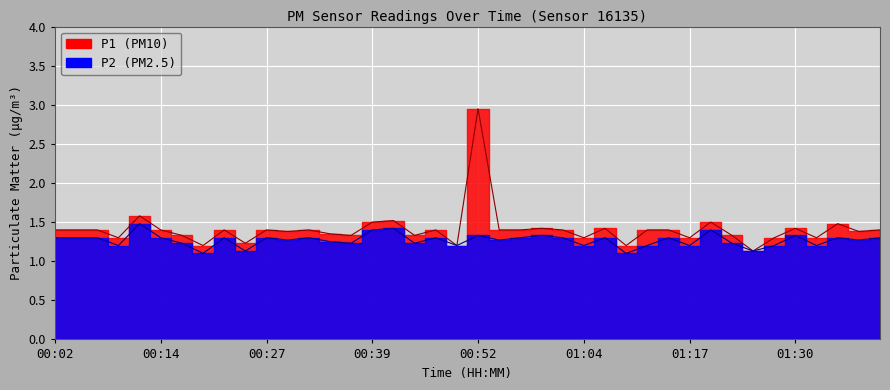

True or false: P1 and P2 intersect in this chart.

False